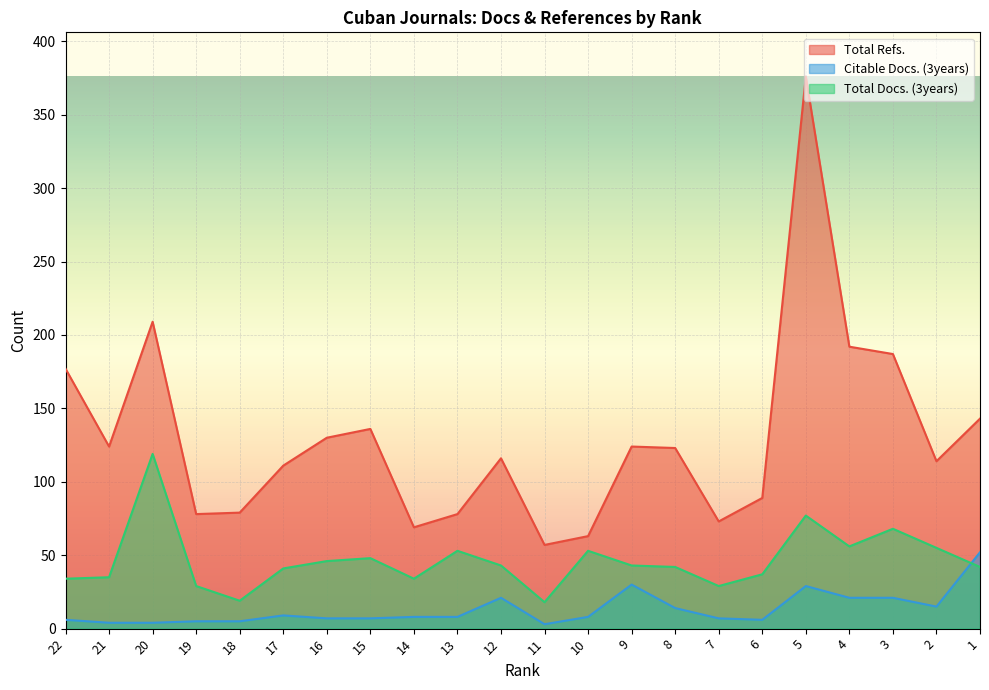

At which label does Total Docs. (3years) first exceed 43?

20